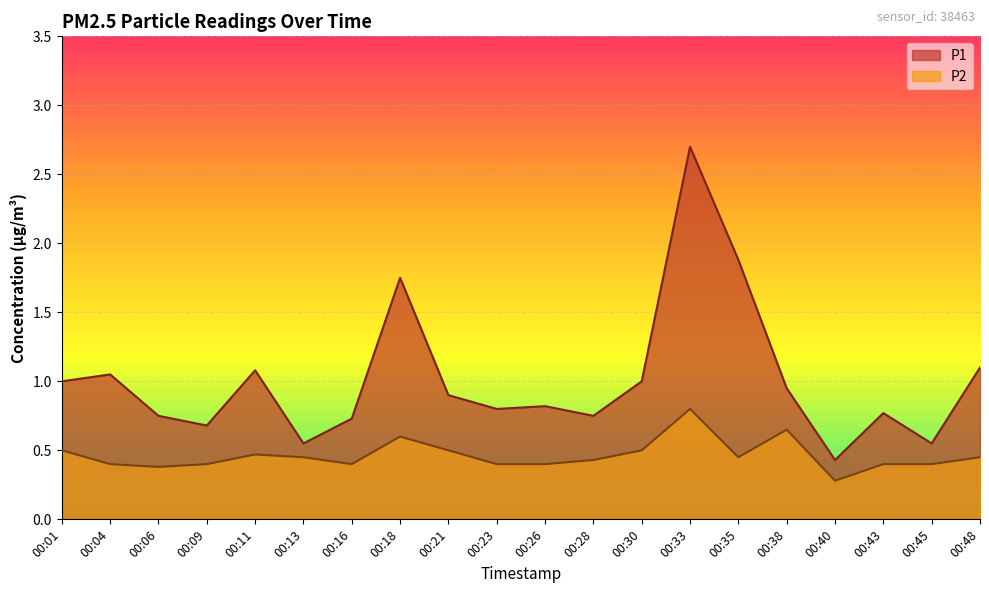

The value of P1 at 00:04 is 1.1. True or false?

True